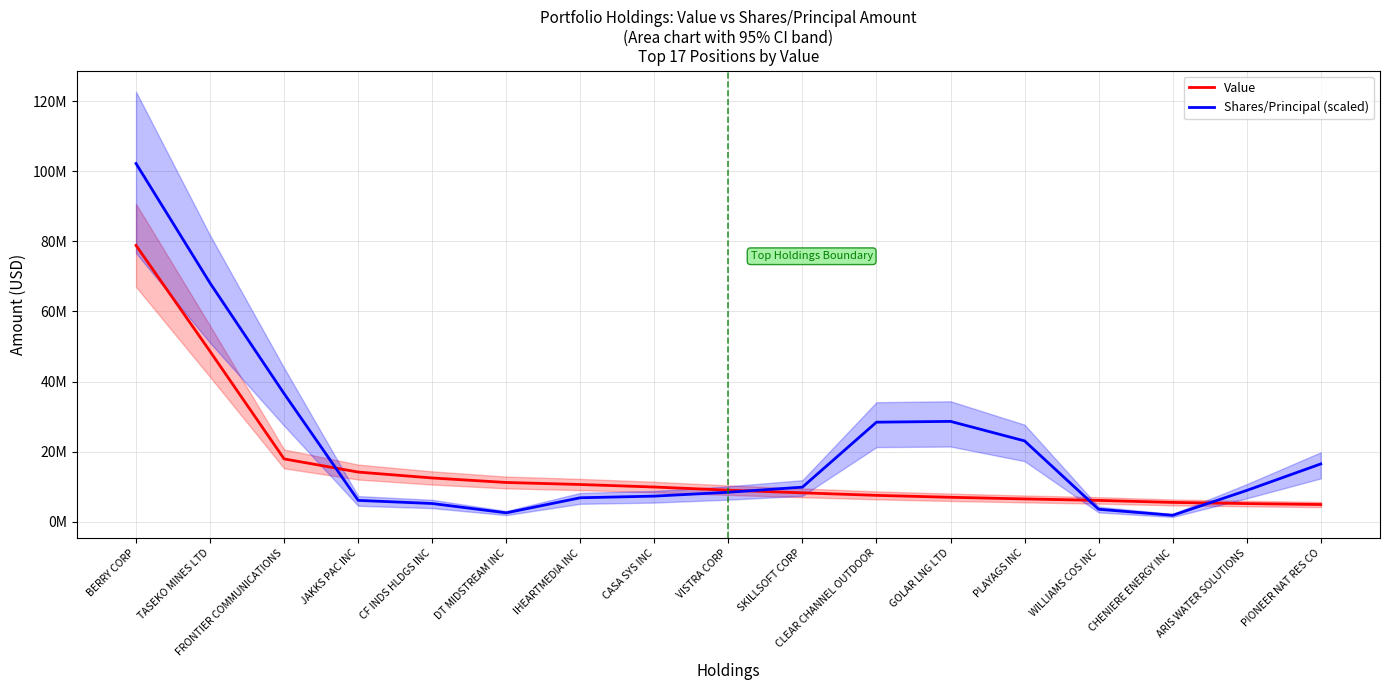

True or false: Value has more than 0 points higher than both neighbors.

False